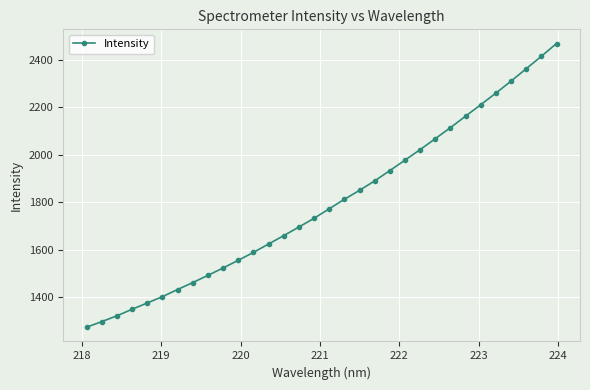

True or false: there are more than 2 points higher than both neighbors.

False